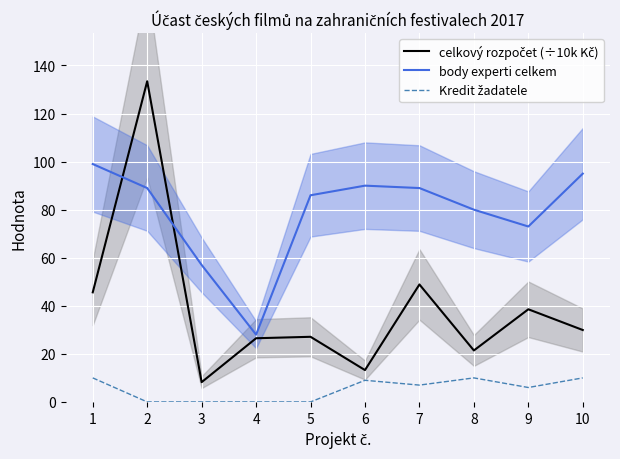

Is the value of body experti celkem at 10 greater than the value of celkový rozpočet (÷10k Kč) at 5?

Yes